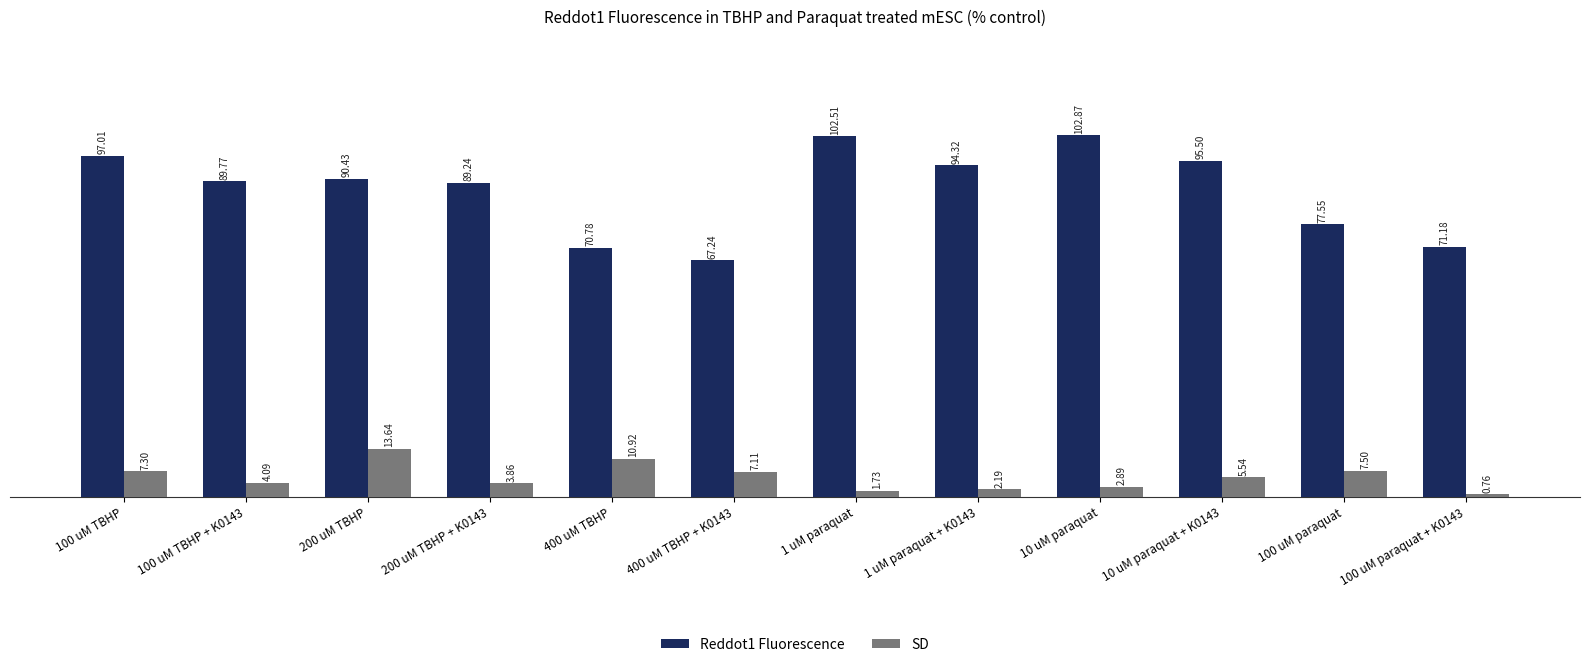

What is the average value of the Reddot1 Fluorescence series?

87.4